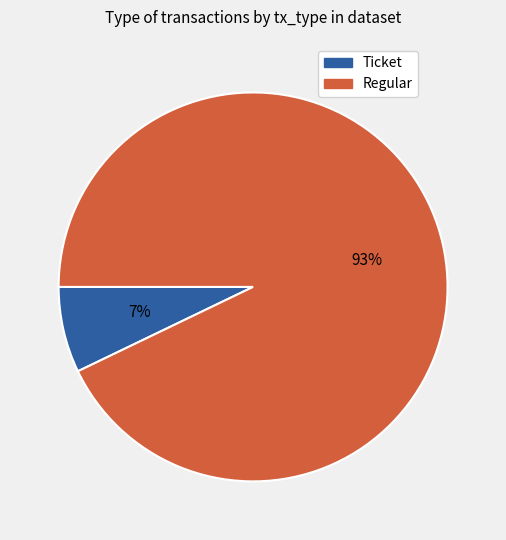

Is it true that Regular is 99% of the pie?

False